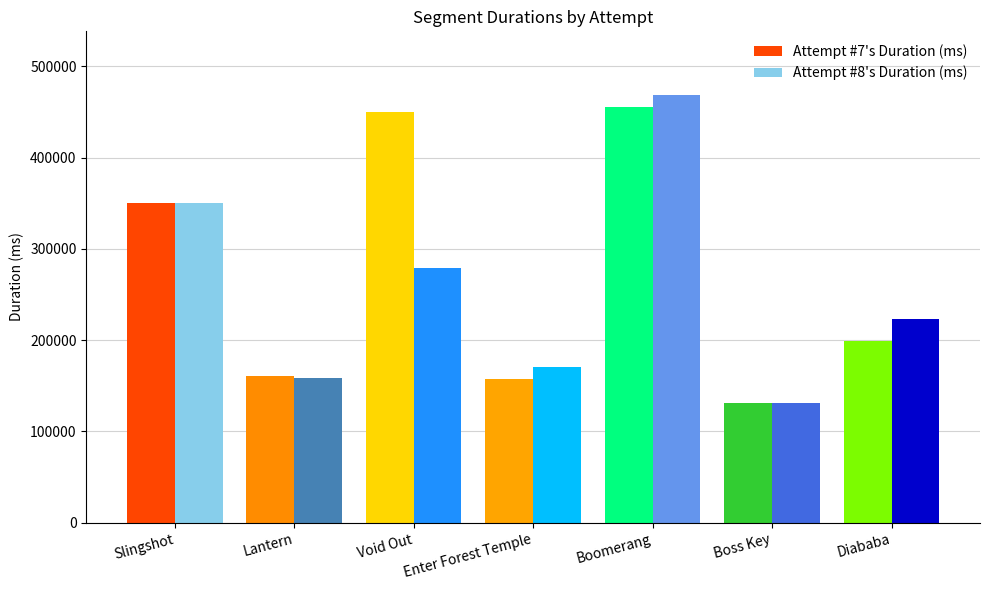

Rank the series at Lantern from highest to lowest value.

Attempt #7's Duration (ms), Attempt #8's Duration (ms)